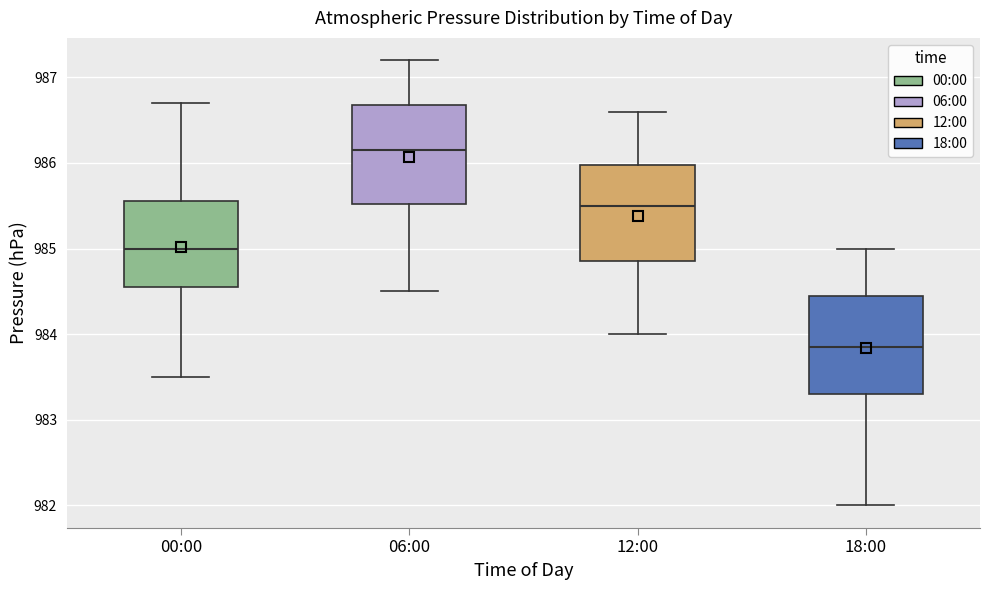

Which box's median line is the lowest?

18:00